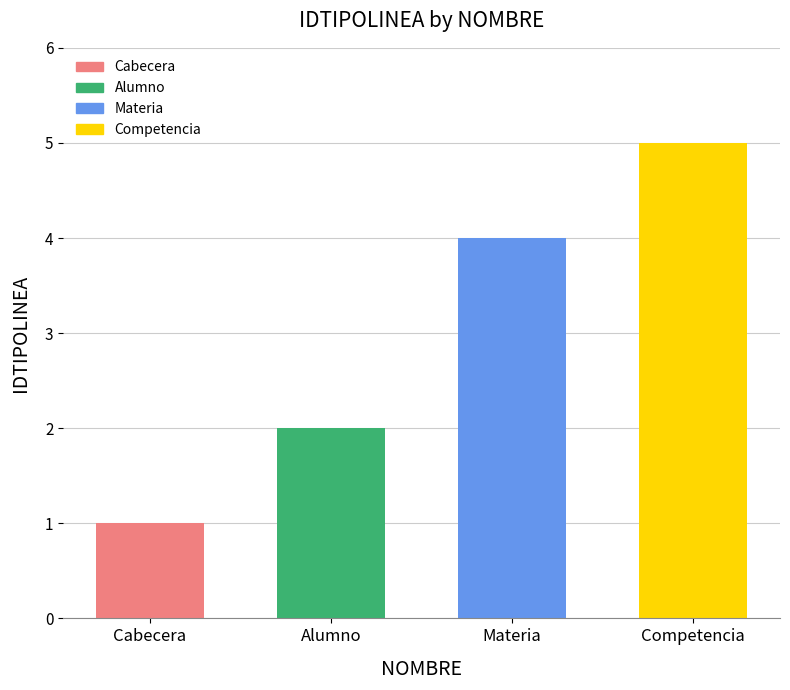

What is the ratio of the value at Competencia to the value at Alumno?

2.5